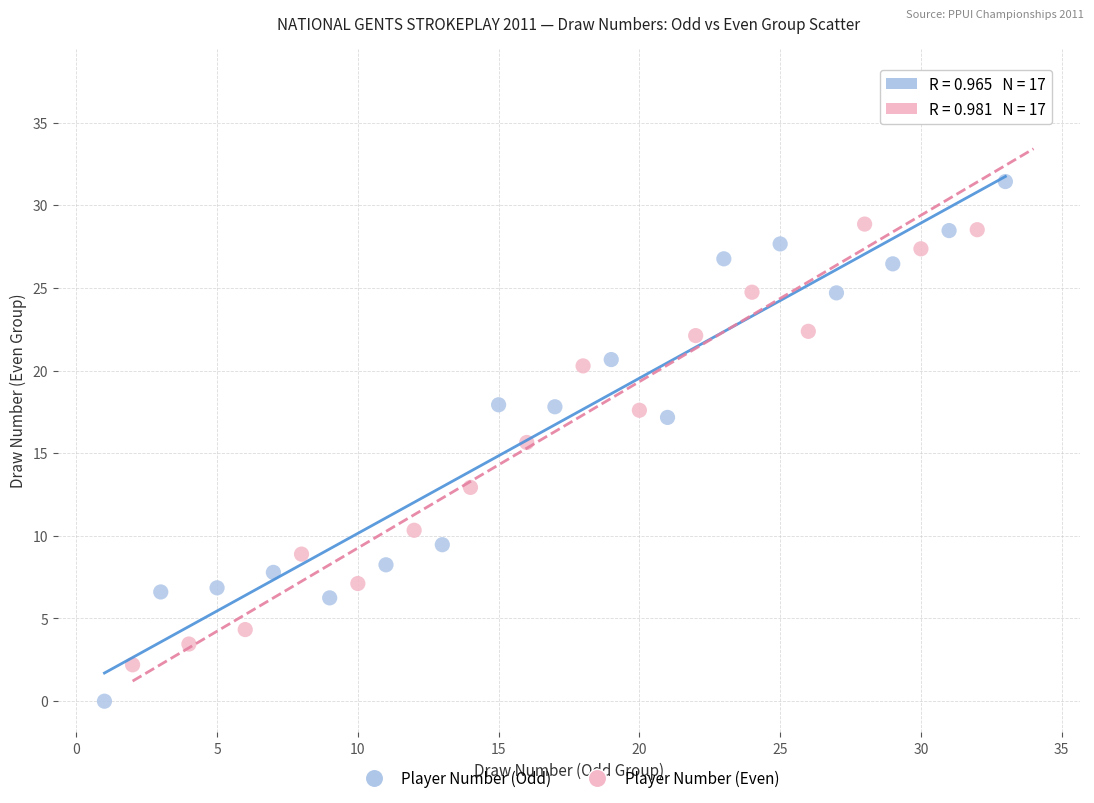

Which series has the widest spread of Y values?

Player Number (Even)